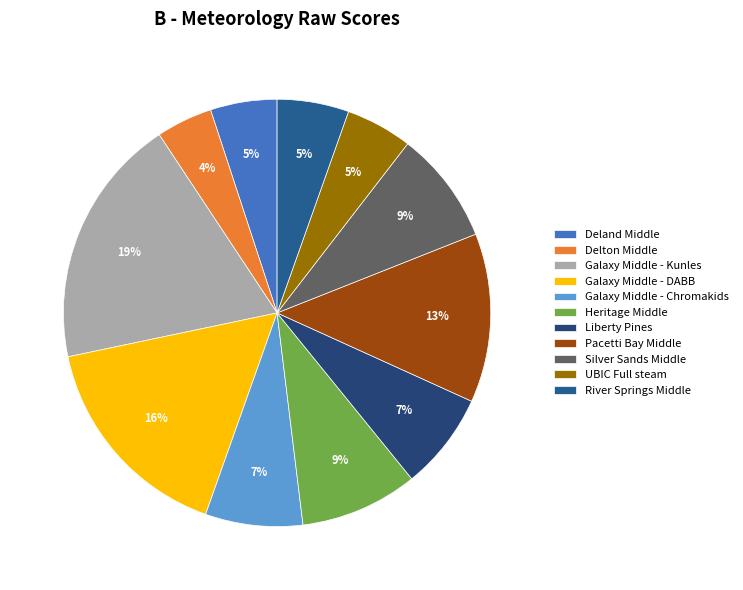

Does any single category account for the majority?

No